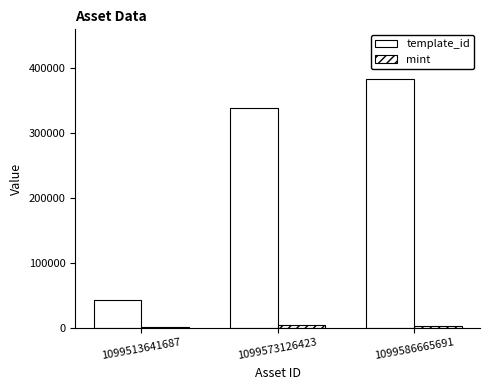

How many series are shown in this chart?

2